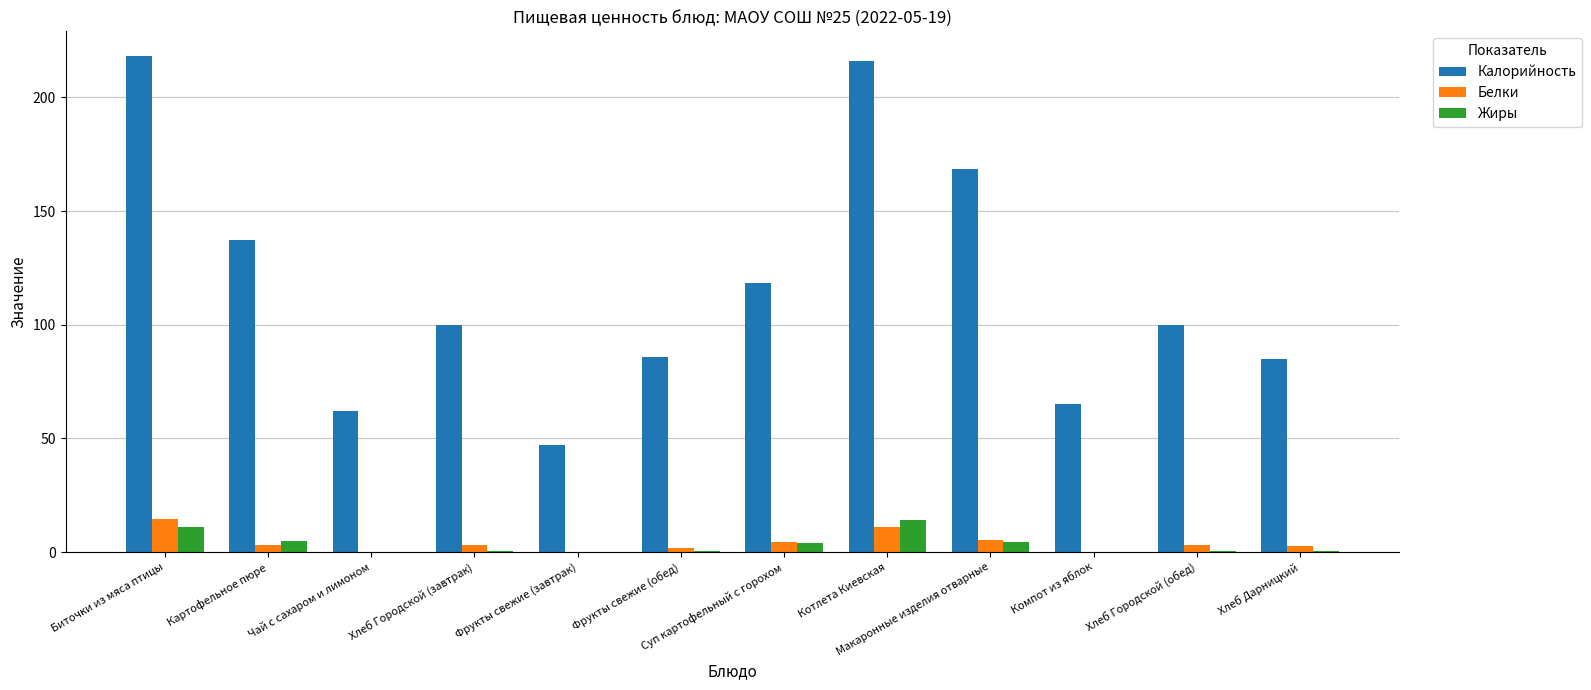

The Жиры series shows 11.1 at Биточки из мяса птицы. True or false?

True